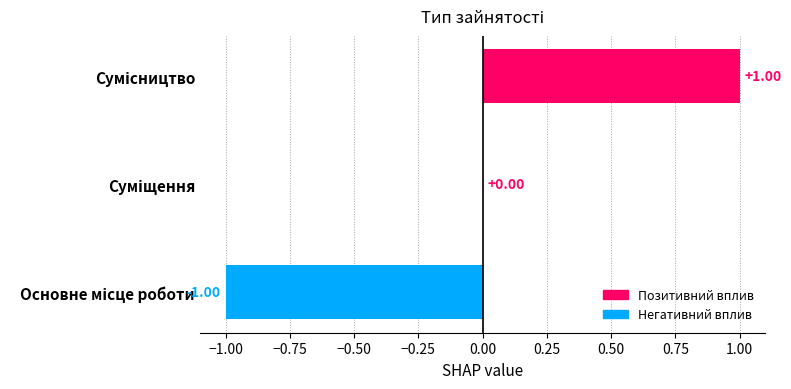

How many distinct data groups are displayed?

1